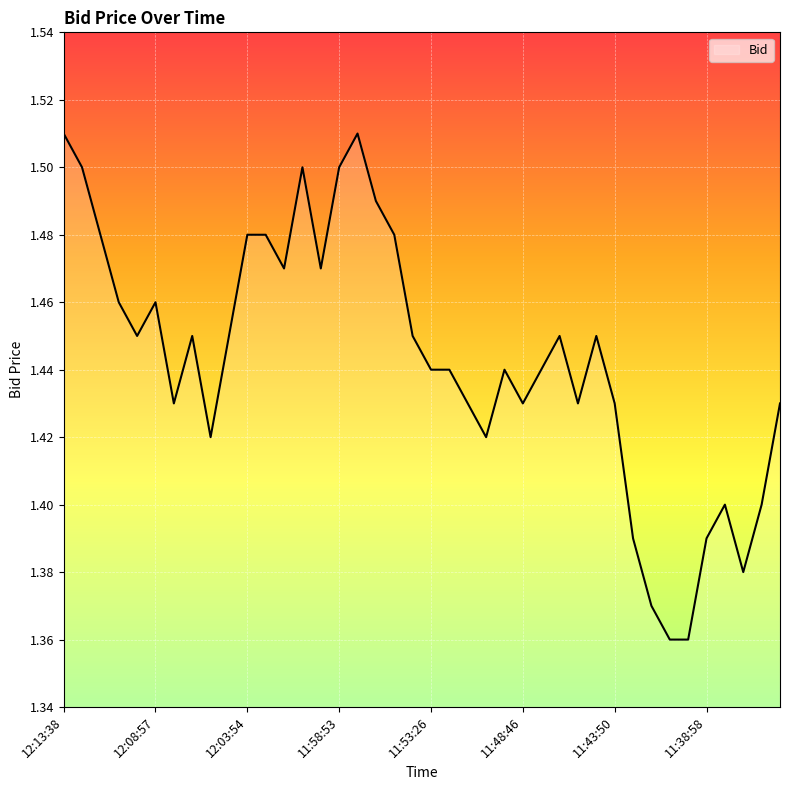

Rank the categories by value from highest to lowest.

12:13:38, 11:57:50, 12:12:52, 12:00:52, 11:58:53, 11:56:48, 12:11:57, 12:03:54, 12:02:59, 11:55:56, 12:01:52, 11:59:46, 12:10:58, 12:08:57, 12:09:33, 12:06:55, 12:04:56, 11:54:38, 11:46:58, 11:44:58, 11:53:26, 11:52:08, 11:49:55, 11:47:32, 12:07:57, 11:51:45, 11:48:46, 11:45:25, 11:43:50, 11:34:58, 12:05:58, 11:50:57, 11:37:27, 11:35:52, 11:42:29, 11:38:58, 11:36:48, 11:41:59, 11:40:56, 11:39:39